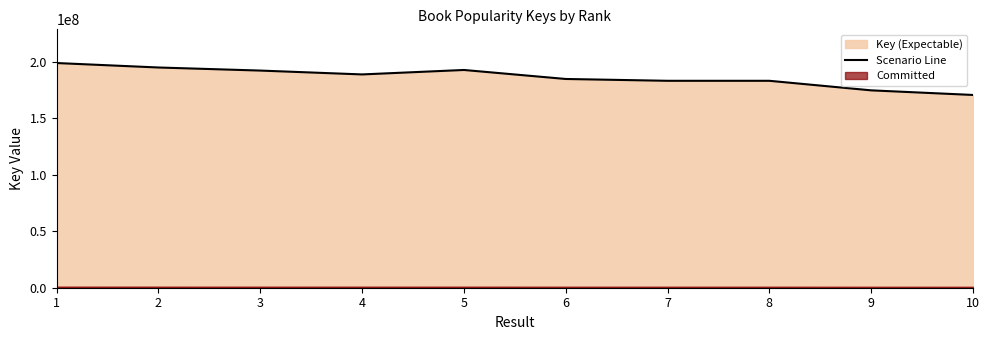

Reading right to left, what are all the values shown in this chart?

10=170467992	9=174543410	8=182991797	7=182992061	6=184602644	5=192566356	4=188627121	3=192035374	2=194755354	1=198701490